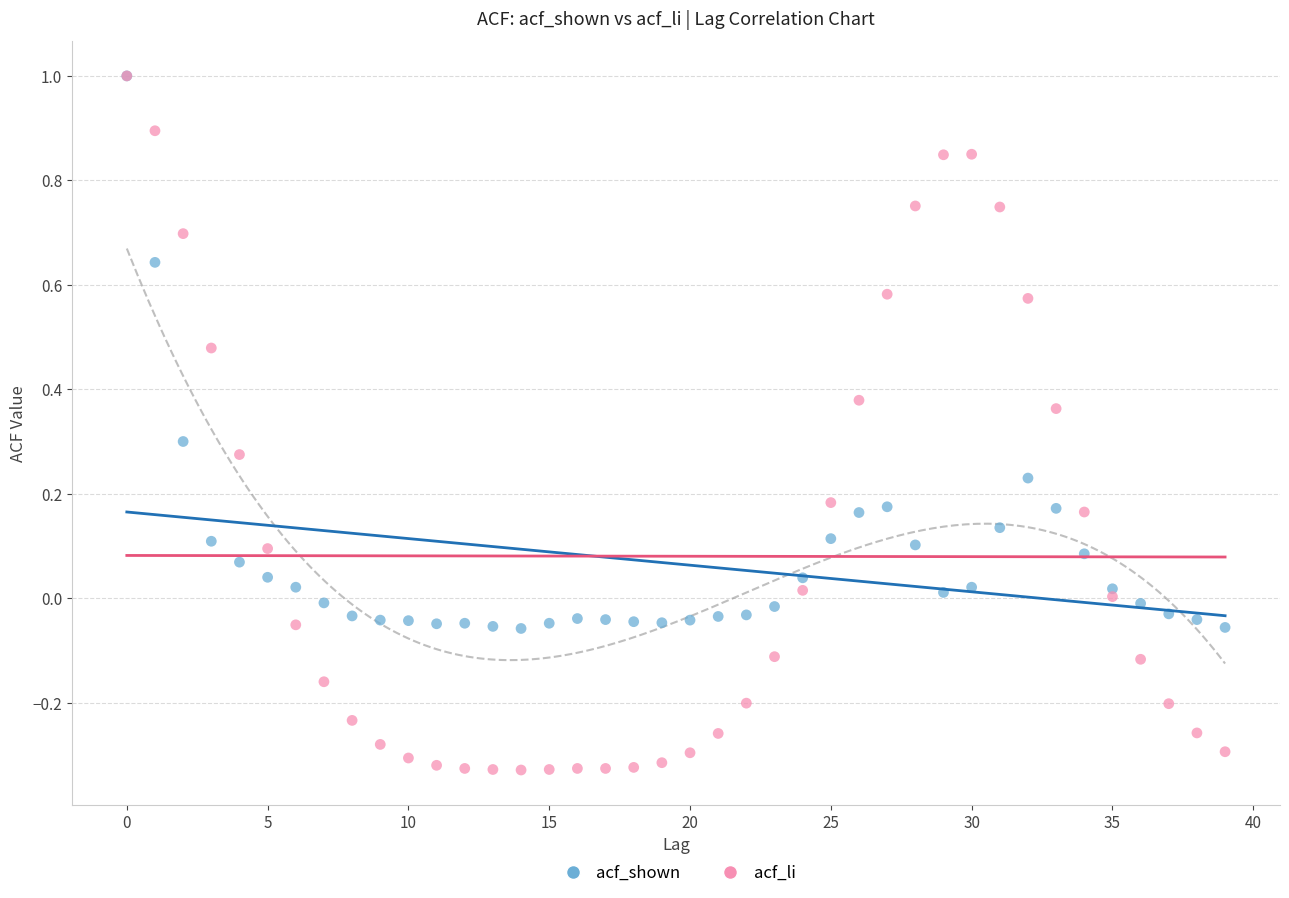

Which series has the largest Y range (max minus min)?

acf_li